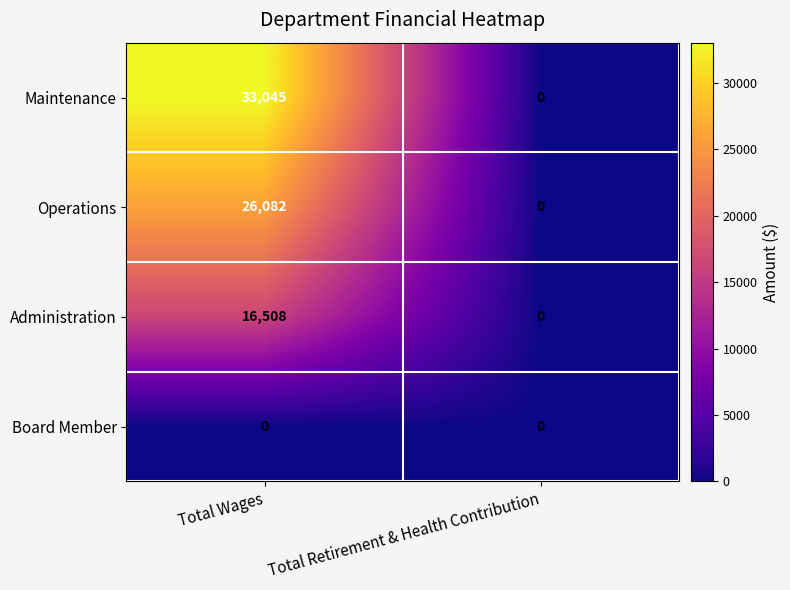

Which label corresponds to the largest value in the chart?

Total Wages